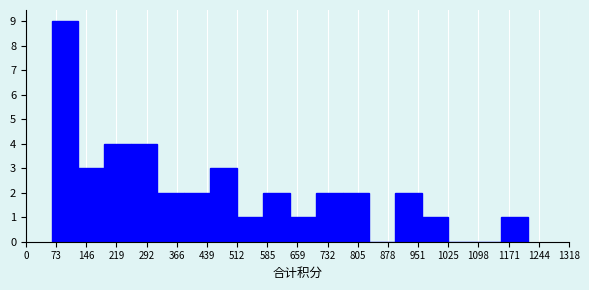

How tall is the bar that spans 640 to 700 on the x-axis? Neither the bar edges nor the heights are printed on the chart, so give them approximately, as read against the axes.

1